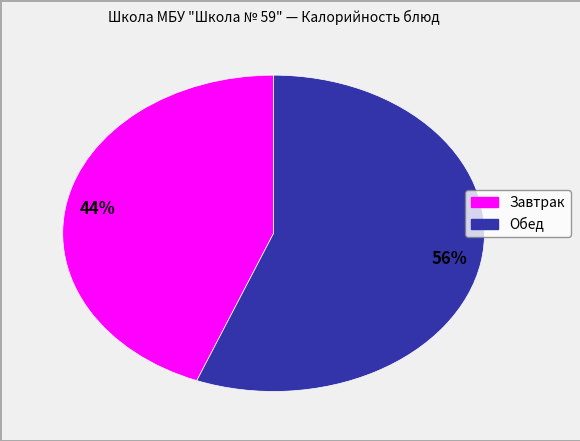

Is there a majority slice in this chart?

Yes